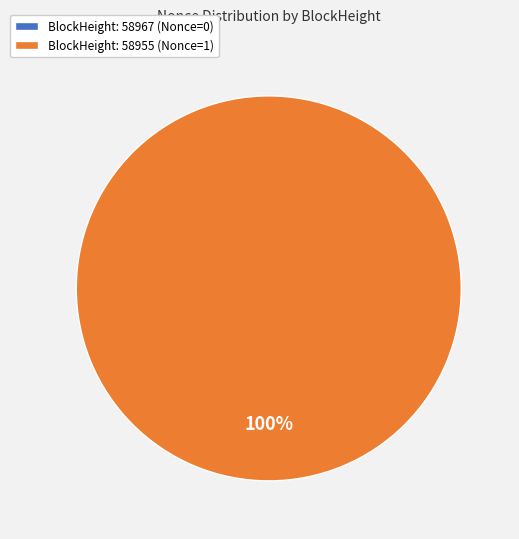

To the nearest percent, what is the difference between the largest and smallest slice percentages?

100%